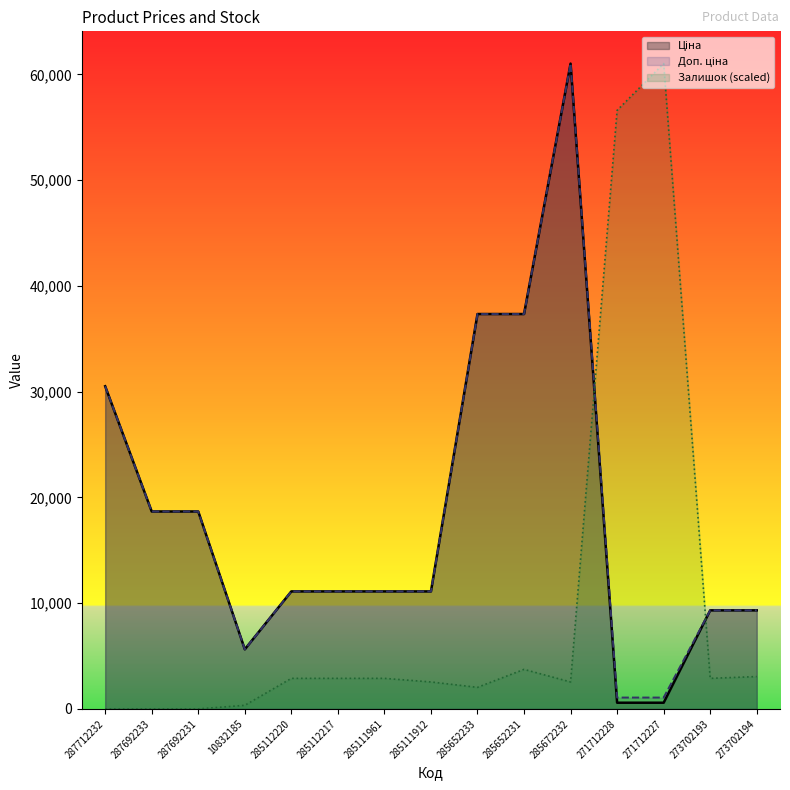

Is it true that Залишок (scaled) equals 2039.8 at 285652233?

True